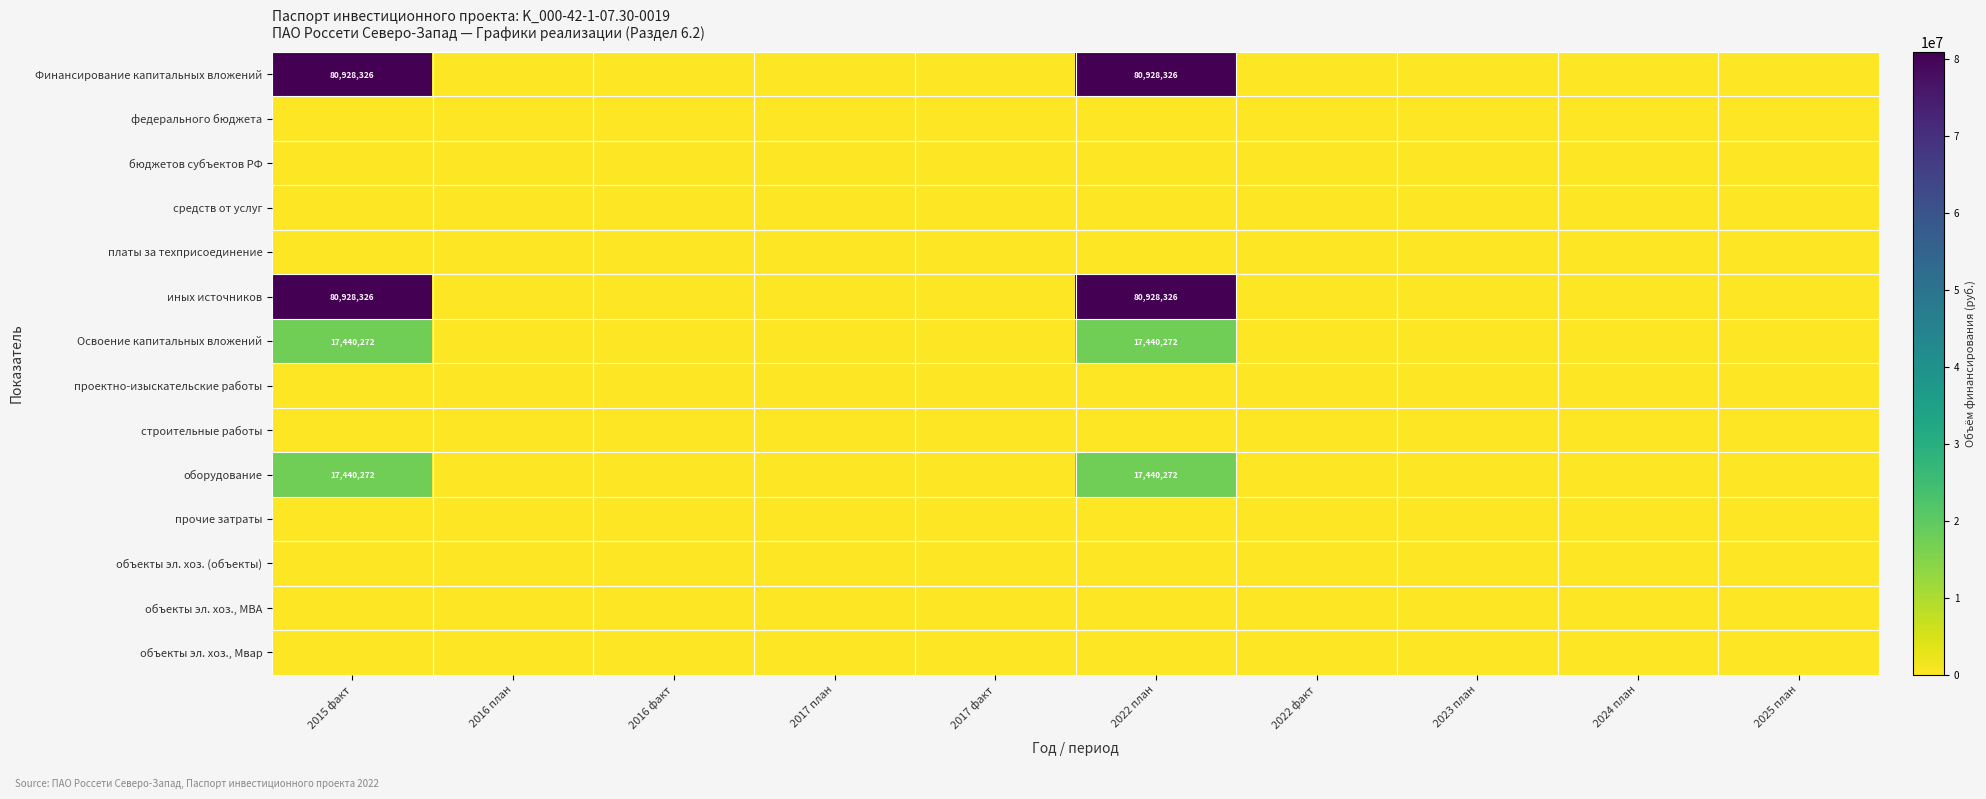

The value of иных источников at 2015 факт is 80928326. True or false?

True